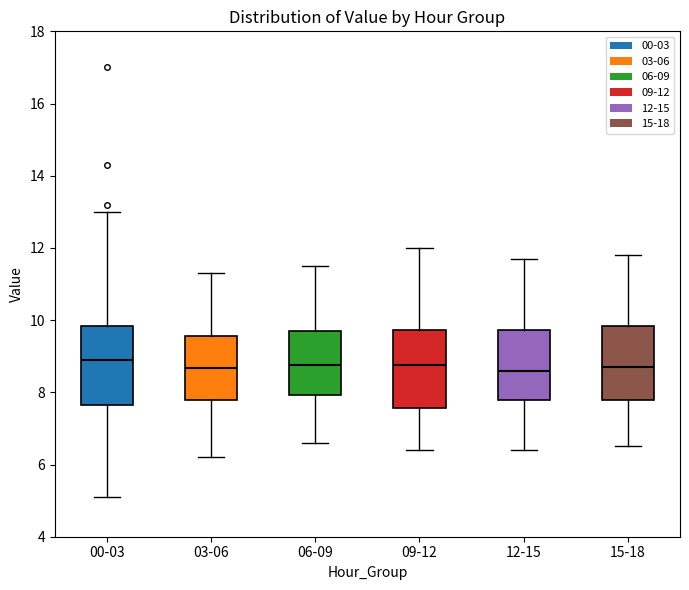

Reading left to right, read every box against the y-axis: the position of its median line, the range the box covers, and the ends of its whiskers. The values are not printed on the chart, so give them approximately, as read against the axis.

00-03: median 8.8, box 7.6 to 9.8, whiskers 5.2 to 13.0
03-06: median 8.6, box 7.8 to 9.6, whiskers 6.2 to 11.4
06-09: median 8.8, box 8.0 to 9.8, whiskers 6.6 to 11.6
09-12: median 8.8, box 7.6 to 9.8, whiskers 6.4 to 12.0
12-15: median 8.6, box 7.8 to 9.8, whiskers 6.4 to 11.8
15-18: median 8.8, box 7.8 to 9.8, whiskers 6.6 to 11.8